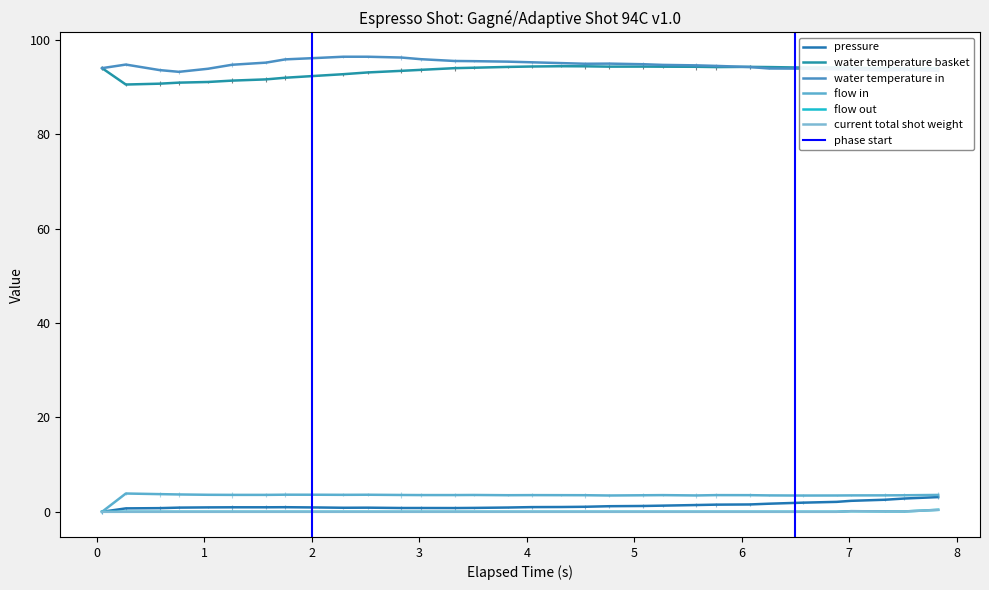

True or false: water_temperature_in and flow_out intersect in this chart.

False